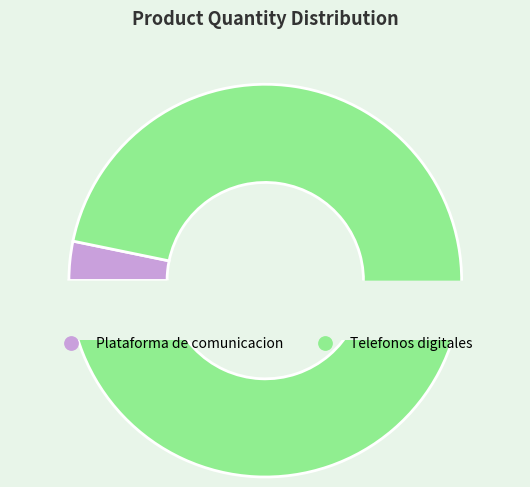

The Plataforma de comunicacion slice represents 1% of the pie. True or false?

False